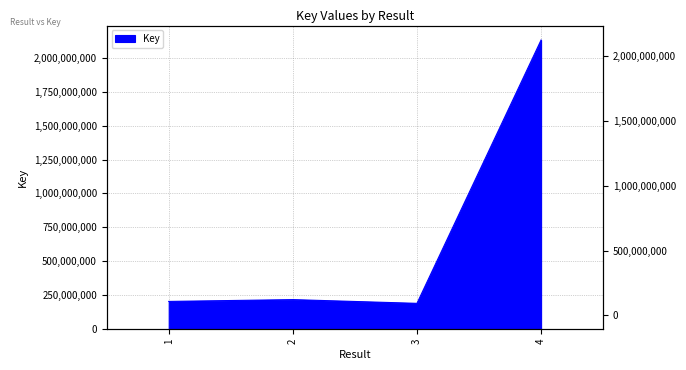

The chart shows a value of 130275430 at 1. True or false?

False